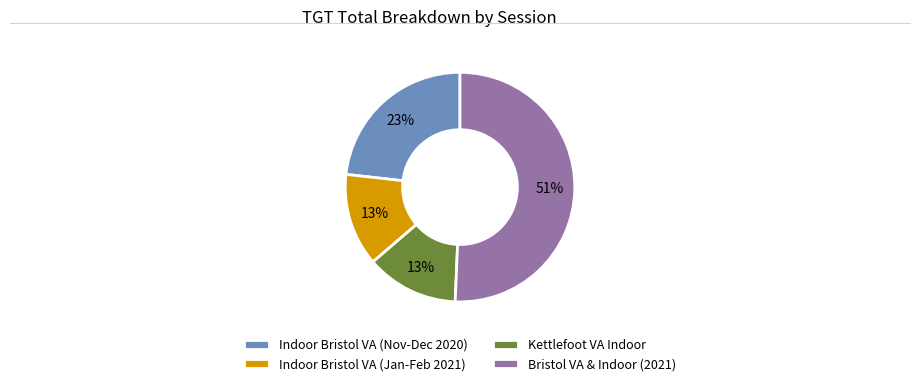

Combined, do Kettlefoot VA Indoor and Indoor Bristol VA (Nov-Dec 2020) account for over 50%?

No